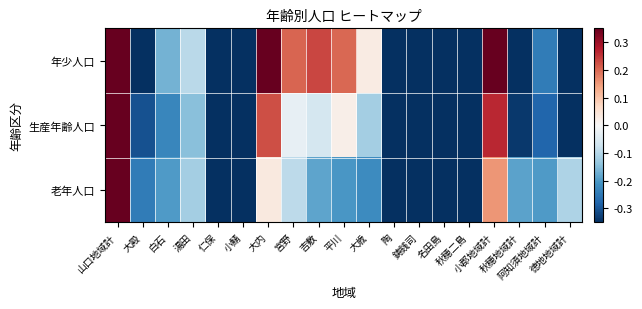

Reading left to right, extract all data points from this chart.

年少人口: 山口地域計=0.3	大殿=-0.3	白石=-0.2	湯田=-0.1	仁保=-0.3	小鯖=-0.3	大内=0.3	宮野=0.2	吉敷=0.2	平川=0.2	大歳=0.0	陶=-0.3	鋳銭司=-0.3	名田島=-0.3	秋穂二島=-0.3	小郡地域計=0.3	秋穂地域計=-0.3	阿知須地域計=-0.2	徳地地域計=-0.3
生産年齢人口: 山口地域計=0.3	大殿=-0.3	白石=-0.2	湯田=-0.1	仁保=-0.3	小鯖=-0.3	大内=0.2	宮野=-0.0	吉敷=-0.1	平川=0.0	大歳=-0.1	陶=-0.3	鋳銭司=-0.3	名田島=-0.3	秋穂二島=-0.3	小郡地域計=0.3	秋穂地域計=-0.3	阿知須地域計=-0.3	徳地地域計=-0.3
老年人口: 山口地域計=0.3	大殿=-0.2	白石=-0.2	湯田=-0.1	仁保=-0.3	小鯖=-0.3	大内=0.0	宮野=-0.1	吉敷=-0.2	平川=-0.2	大歳=-0.2	陶=-0.3	鋳銭司=-0.3	名田島=-0.3	秋穂二島=-0.3	小郡地域計=0.2	秋穂地域計=-0.2	阿知須地域計=-0.2	徳地地域計=-0.1